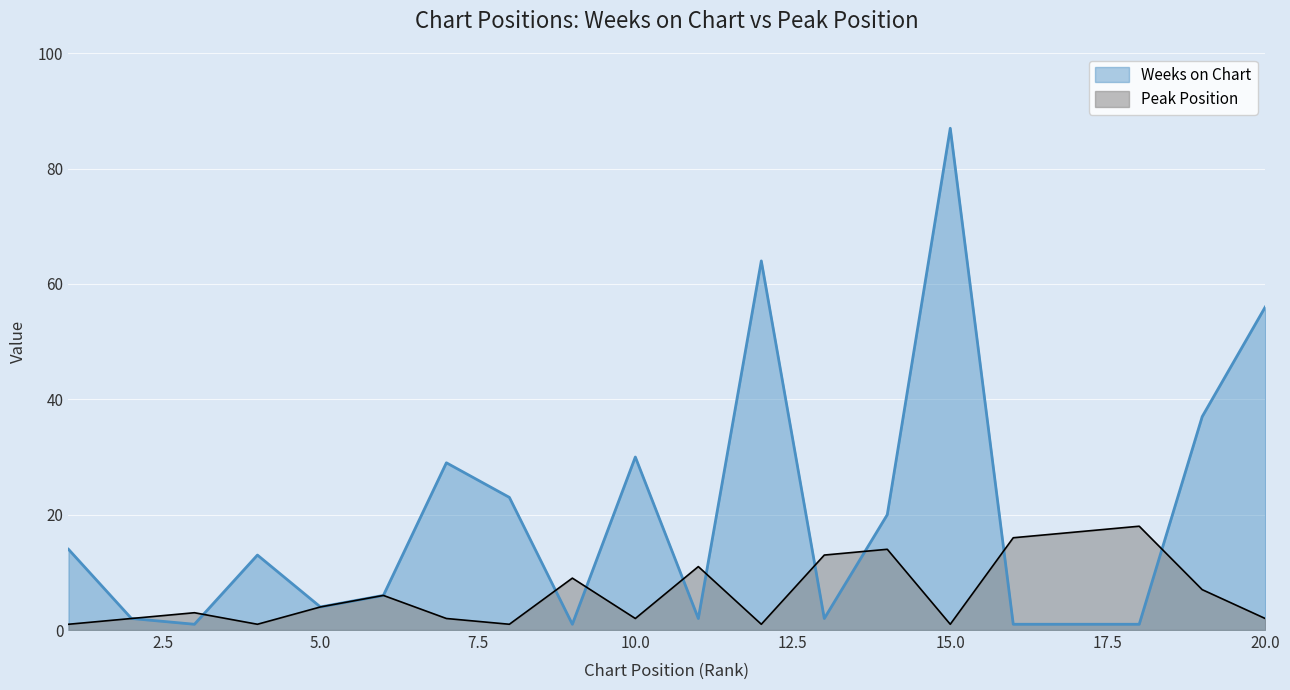

What is the value of the Weeks on Chart point at the 17th from the left?

1